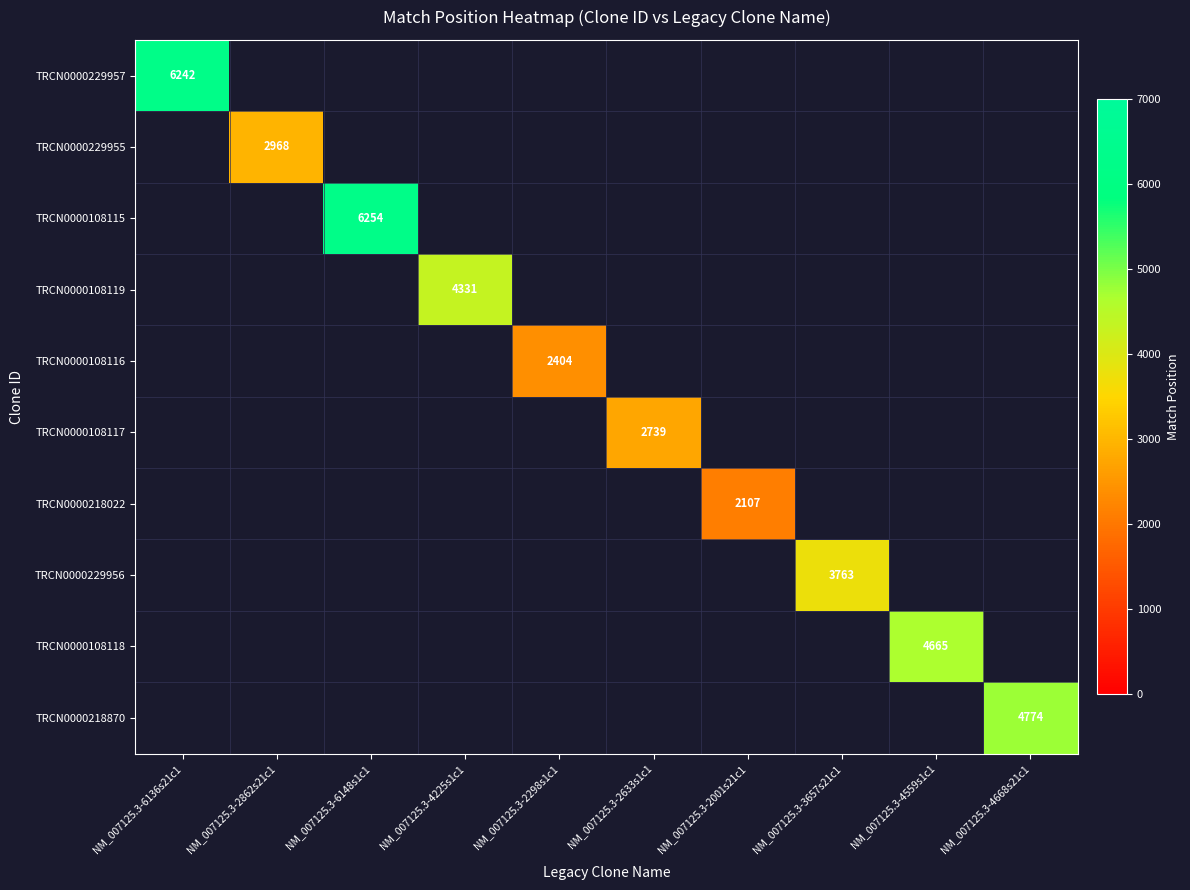

How many series are shown in this chart?

10